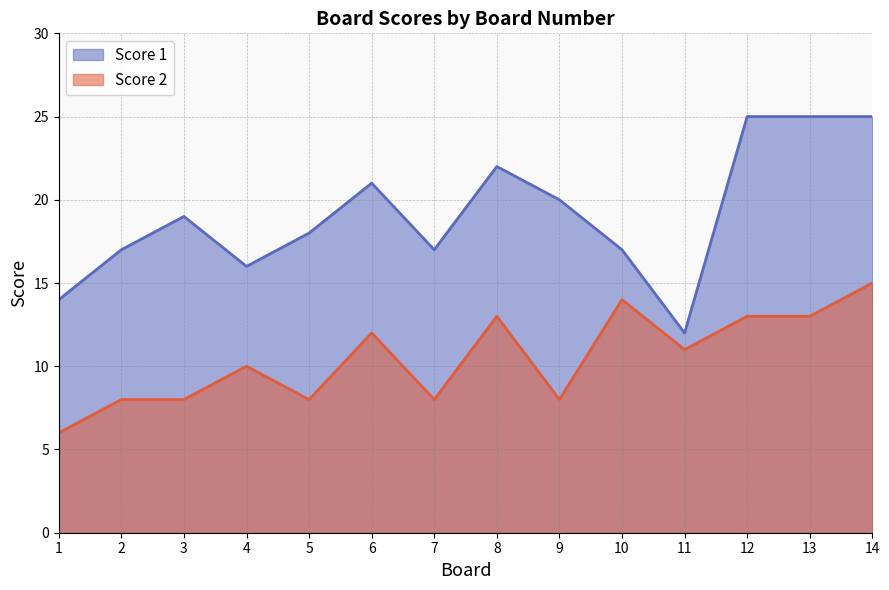

Which category has the lowest value across all series?

1